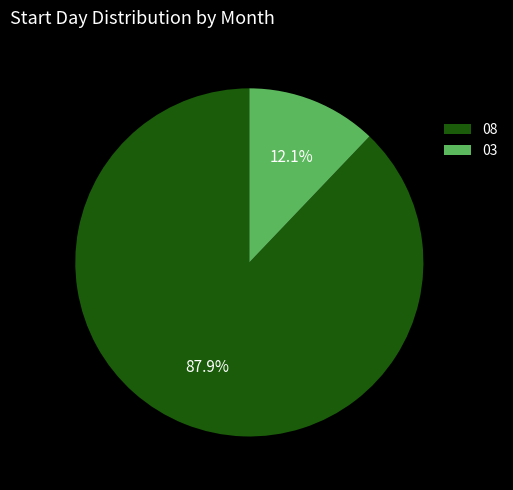

Approximately how many times larger is the value at 03 compared to 08?

0.1